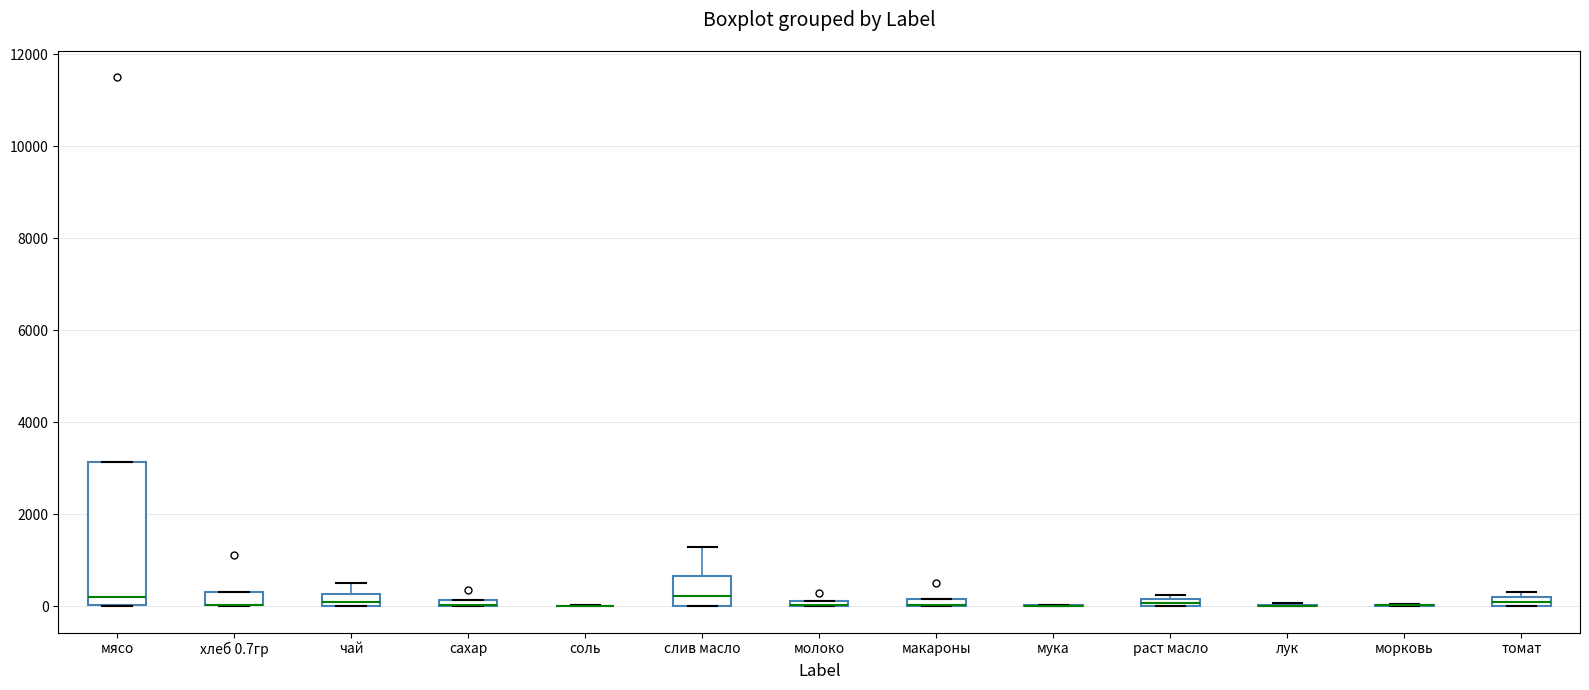

Comparing the boxes themselves (not the whiskers), which one is the tallest?

мясо